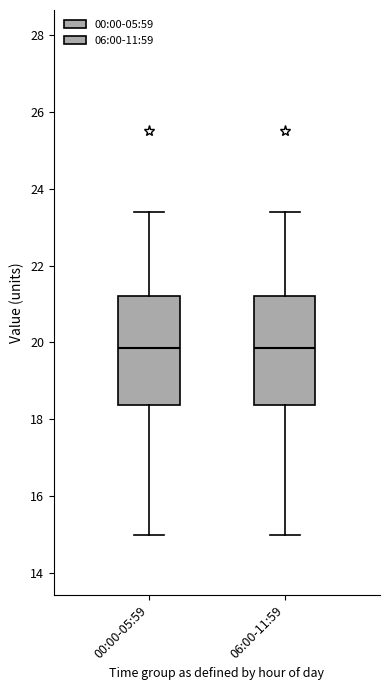

Where does the median line of the box for 06:00-11:59 sit on the y-axis? The values are not printed on the chart, so give them approximately, as read against the axis.

19.8